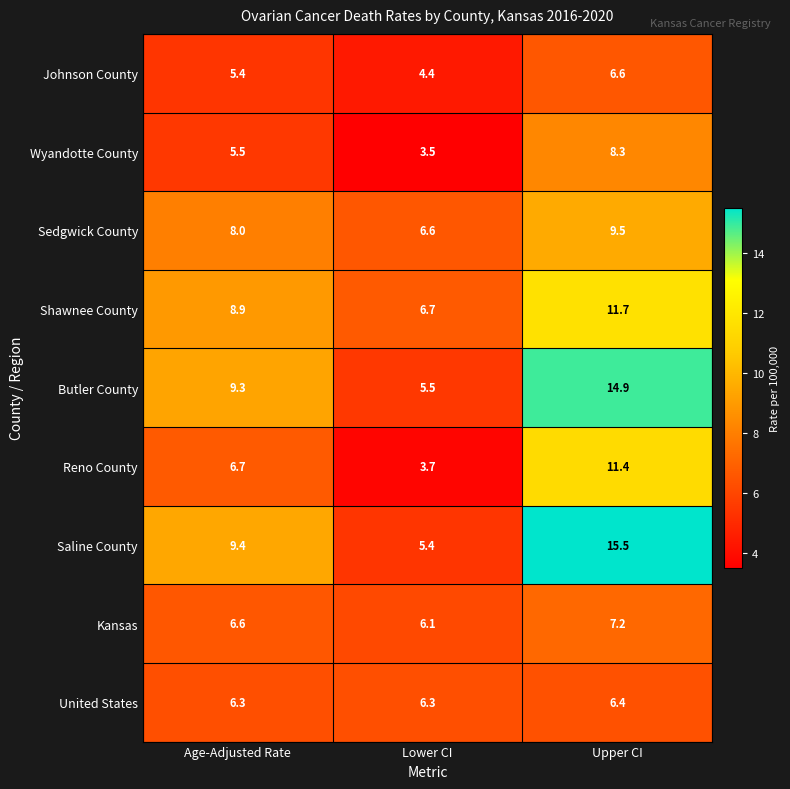

What is the sum of the United States values at Upper CI and Lower CI?

12.7